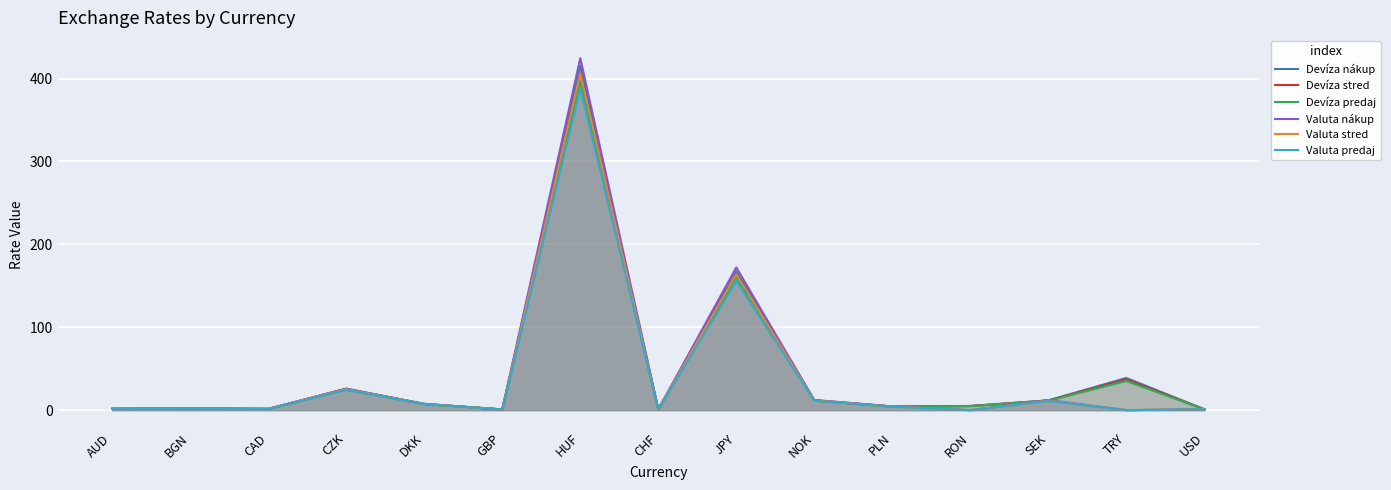

Rank the series by their maximum value, from lowest to highest.

Valuta predaj, Devíza predaj, Devíza stred, Valuta stred, Devíza nákup, Valuta nákup